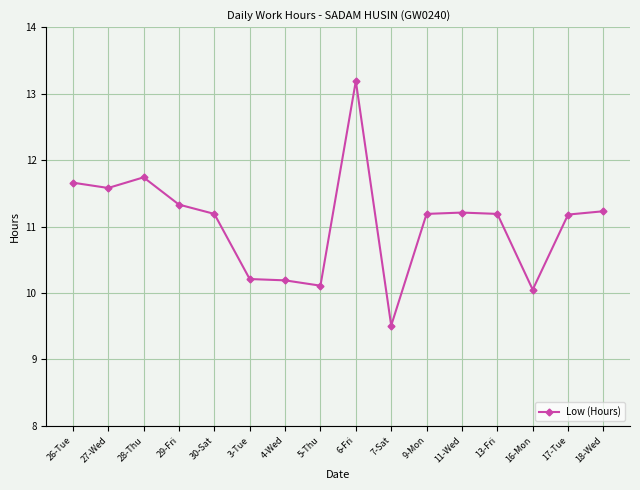

At which category does the data reach its first local valley?

27-Wed